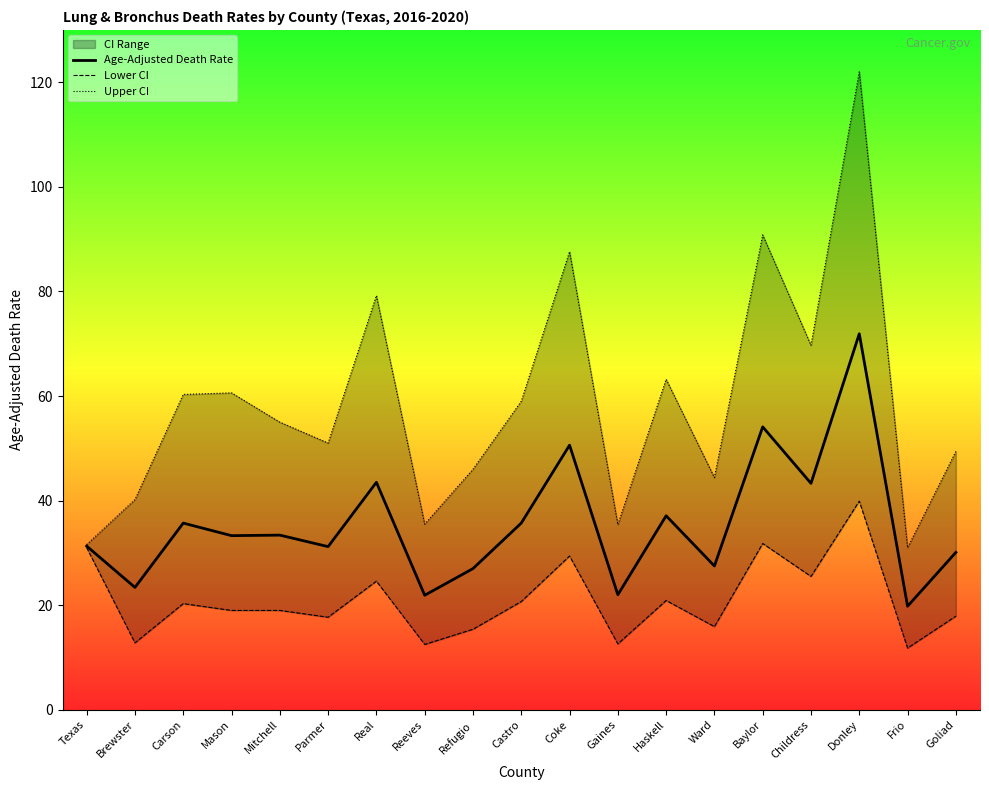

Where does the Upper CI series first go above 55?

Carson